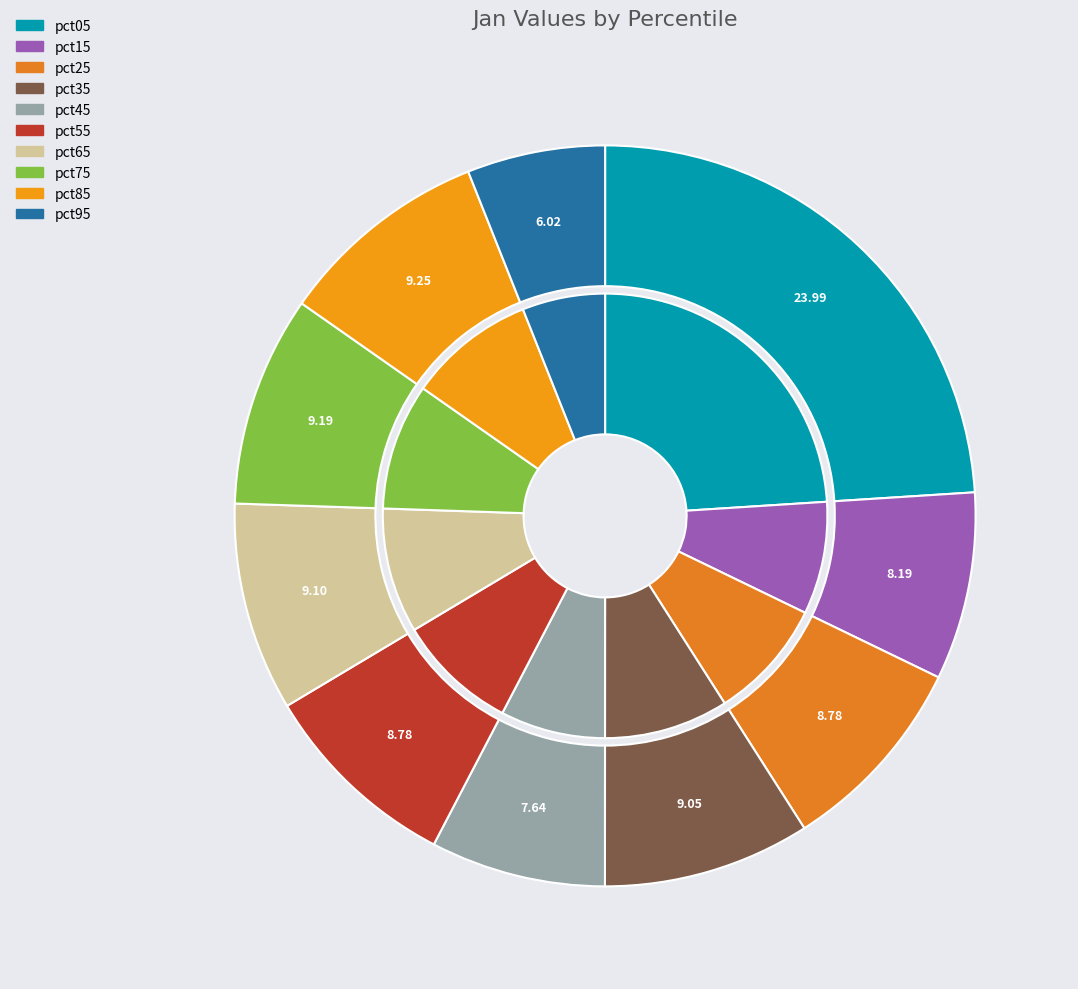

Combined, do pct15 and pct55 account for over 50%?

No